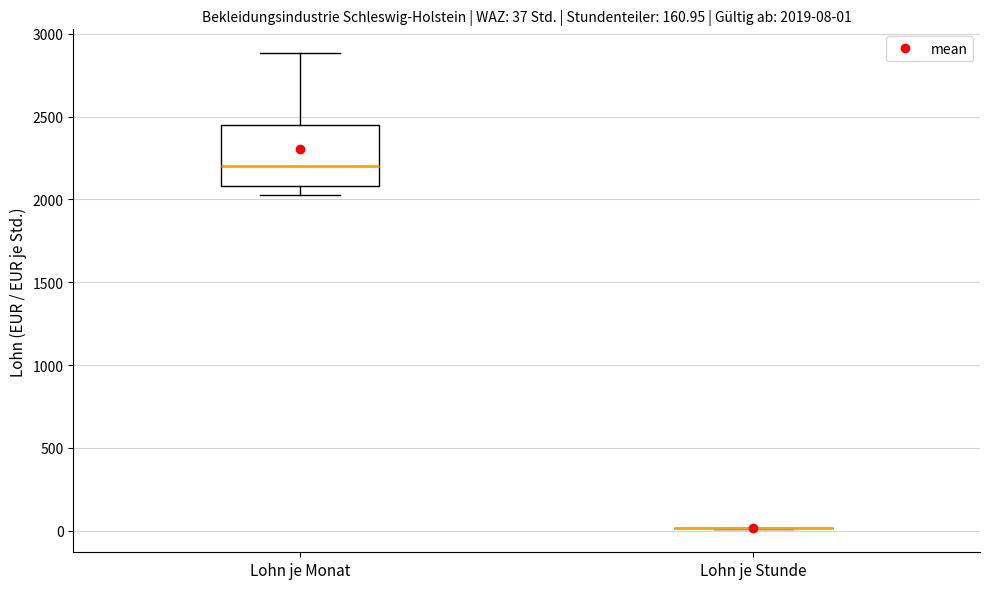

Which box is the tallest, from its lower edge to its upper edge?

Lohn je Monat